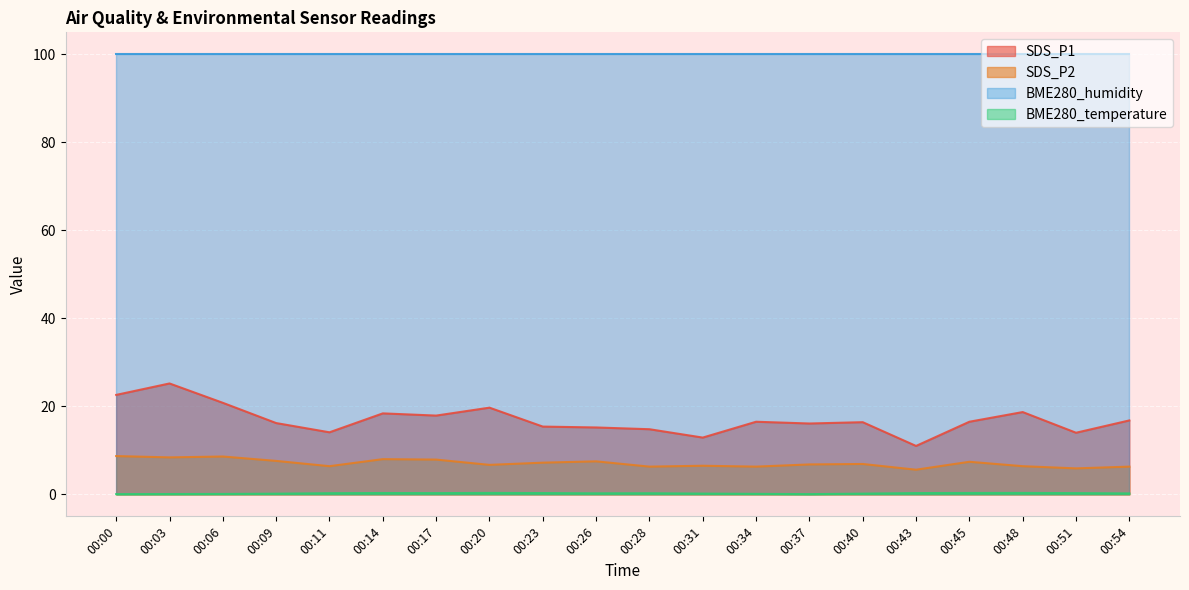

What is the sum of the SDS_P1 values at 00:40 and 00:28?

31.2